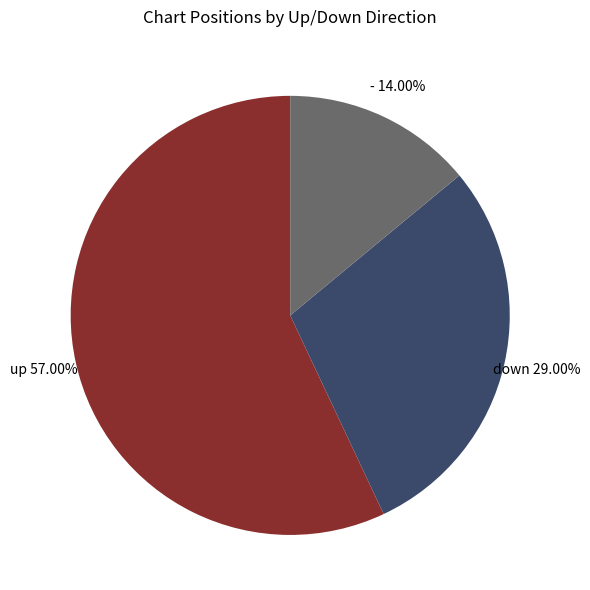

What is the smallest slice in the pie chart?

-